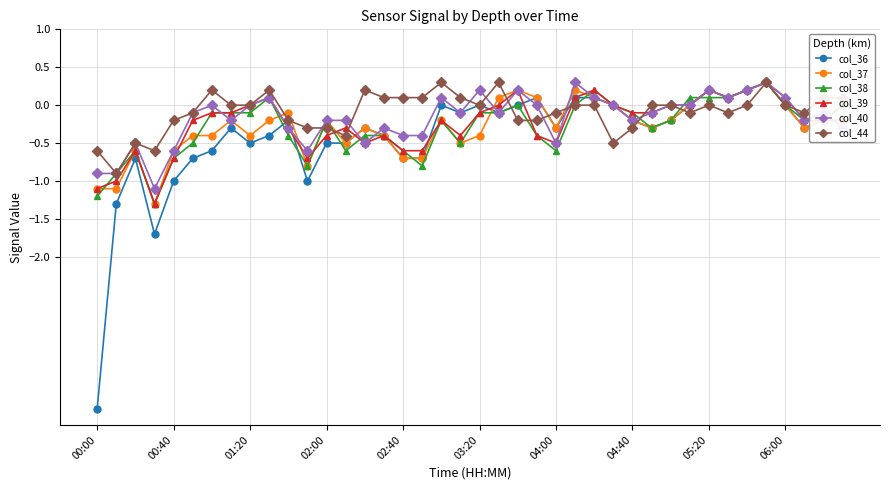

What is the value of the col_40 point at the 8th from the left?

-0.2